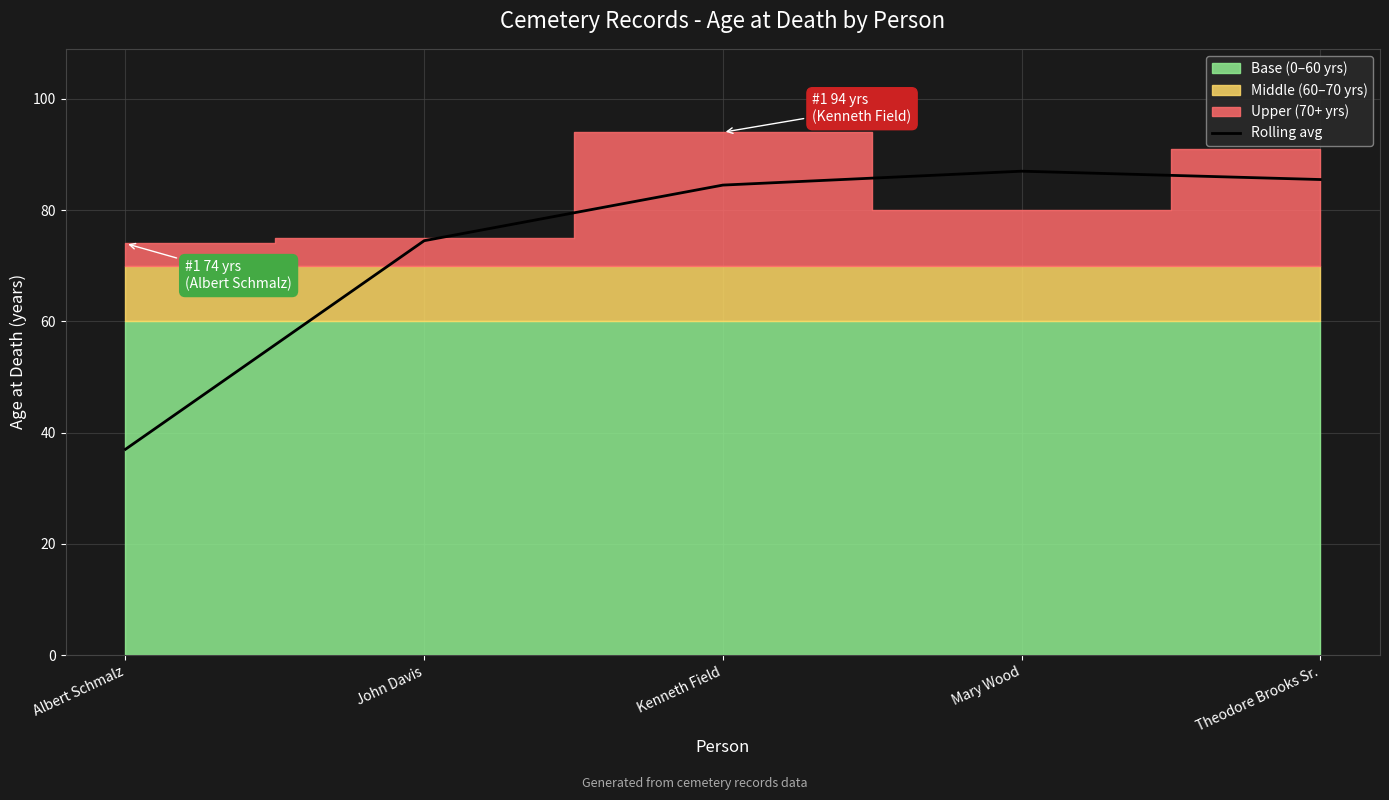

The value of Rolling avg at Mary Wood is 25.1. True or false?

False